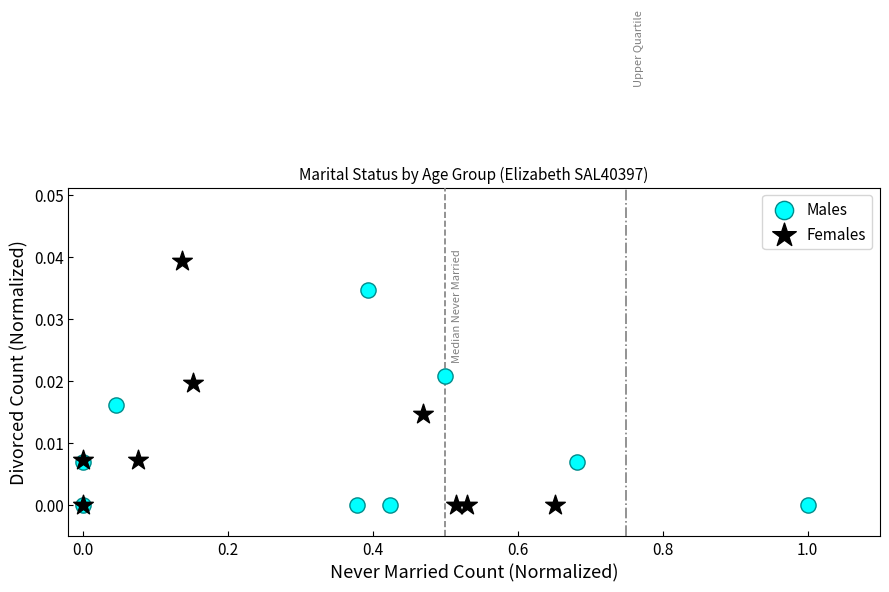

Which series contains the highest Y value?

Females